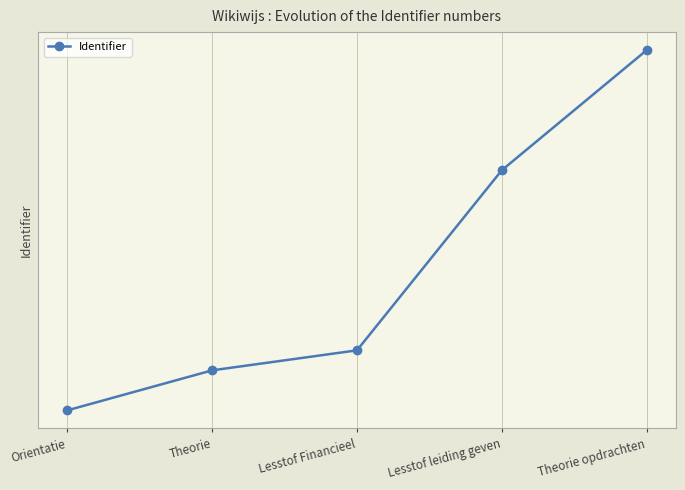

Which label corresponds to the smallest value in the chart?

Orientatie